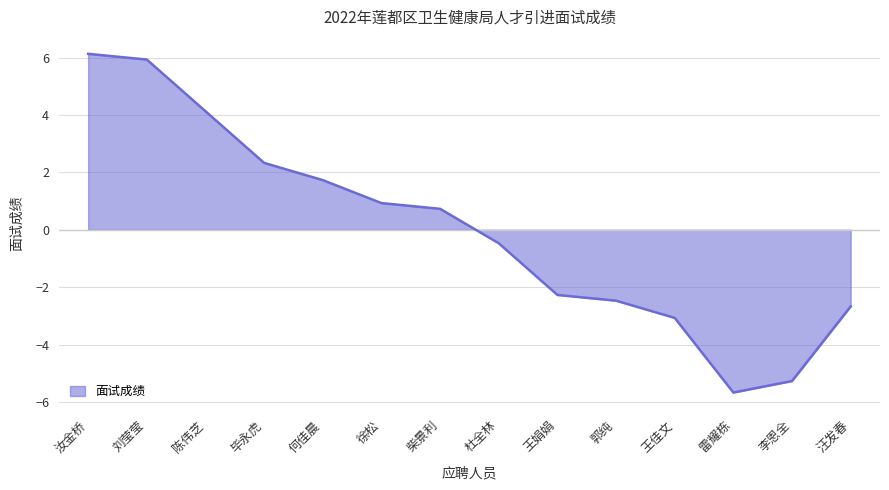

Reading left to right, list all the values displayed in this chart.

6.1	5.9	4.1	2.3	1.7	0.9	0.7	-0.5	-2.3	-2.5	-3.1	-5.7	-5.3	-2.7